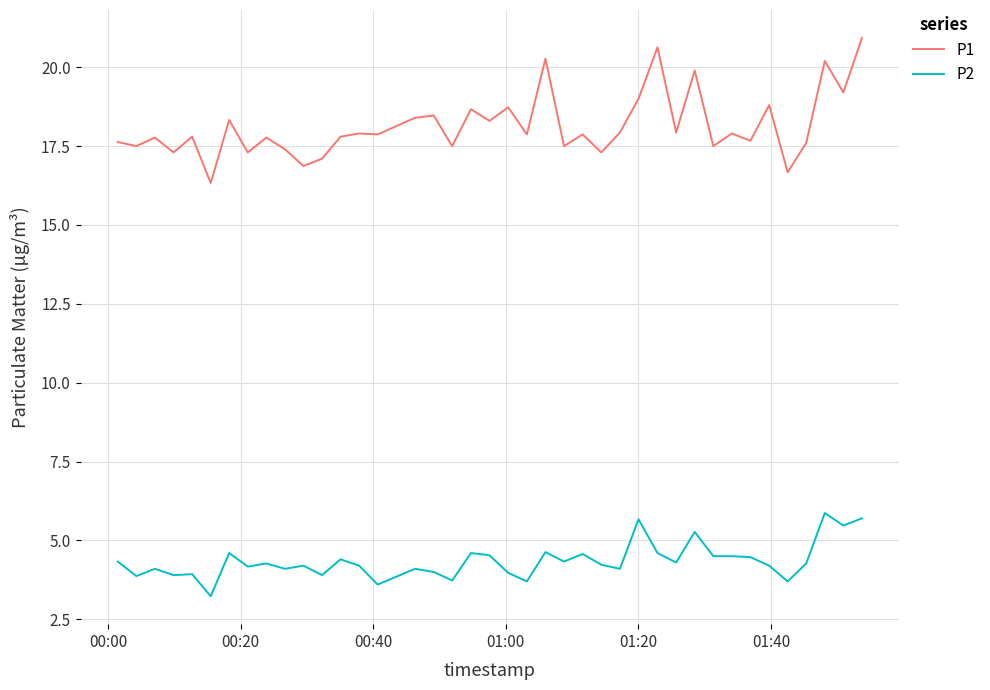

True or false: P2 and P1 intersect in this chart.

False